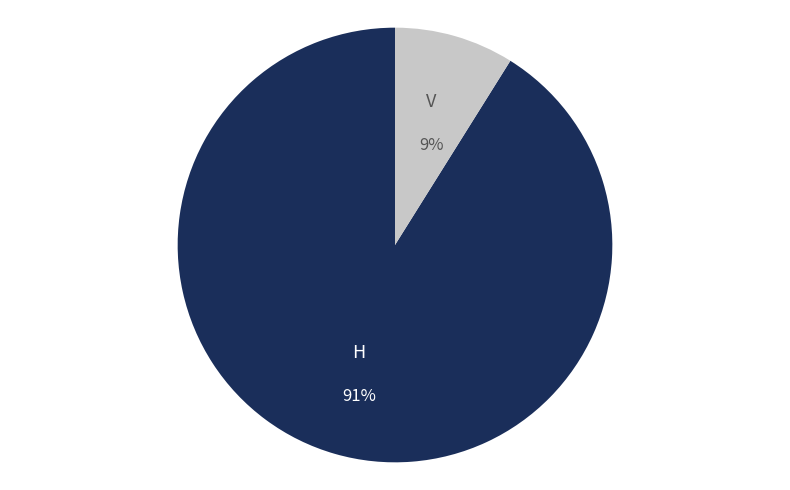

To the nearest percent, what is the average slice percentage?

50%